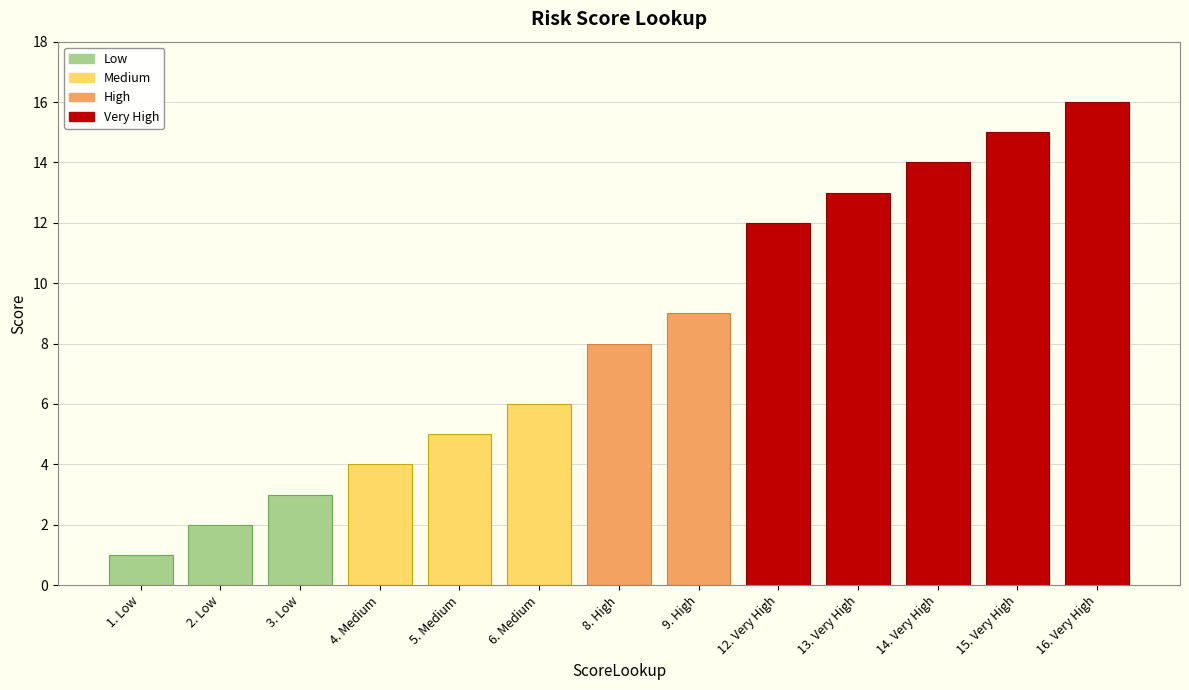

True or false: the data shows 14 at 14. Very High.

True